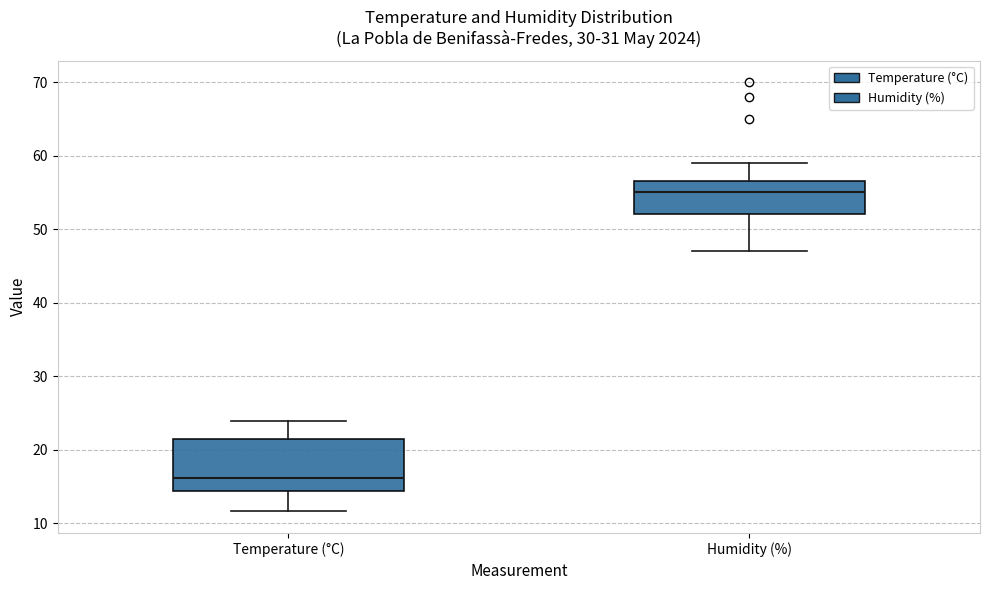

Reading left to right, transcribe this box plot: for each box, give where its median line is, the range the box spans, and where its two whiskers end, as read against the y-axis. The values are not printed on the chart, so give them approximately, as read against the axis.

Temperature (°C): median 16, box 14 to 21, whiskers 12 to 24
Humidity (%): median 55, box 52 to 57, whiskers 47 to 59